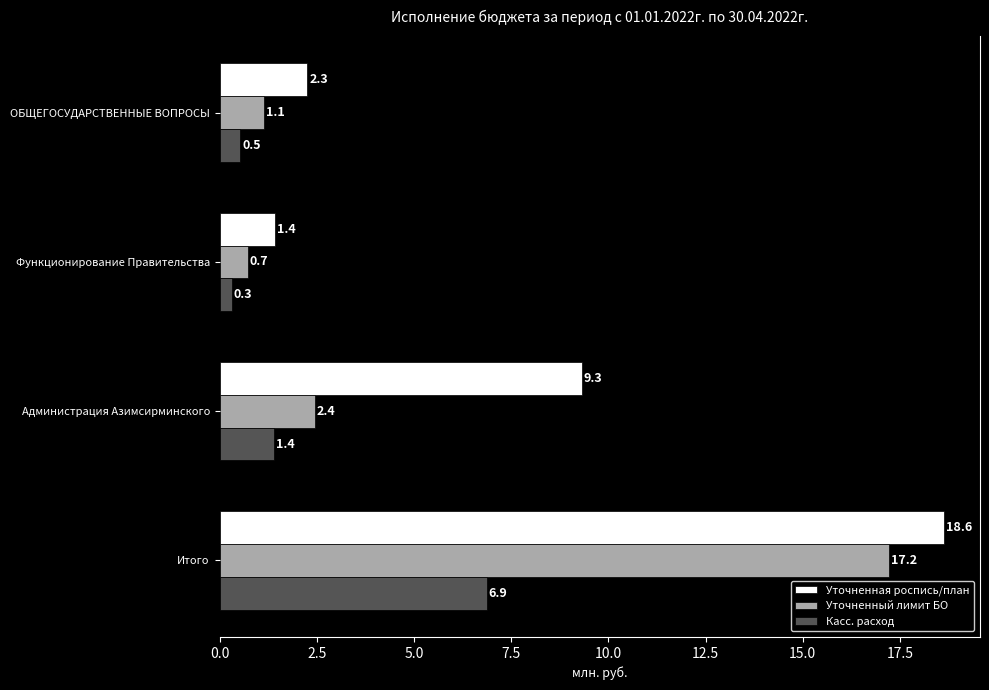

At which category is the sum across all series the highest?

Итого